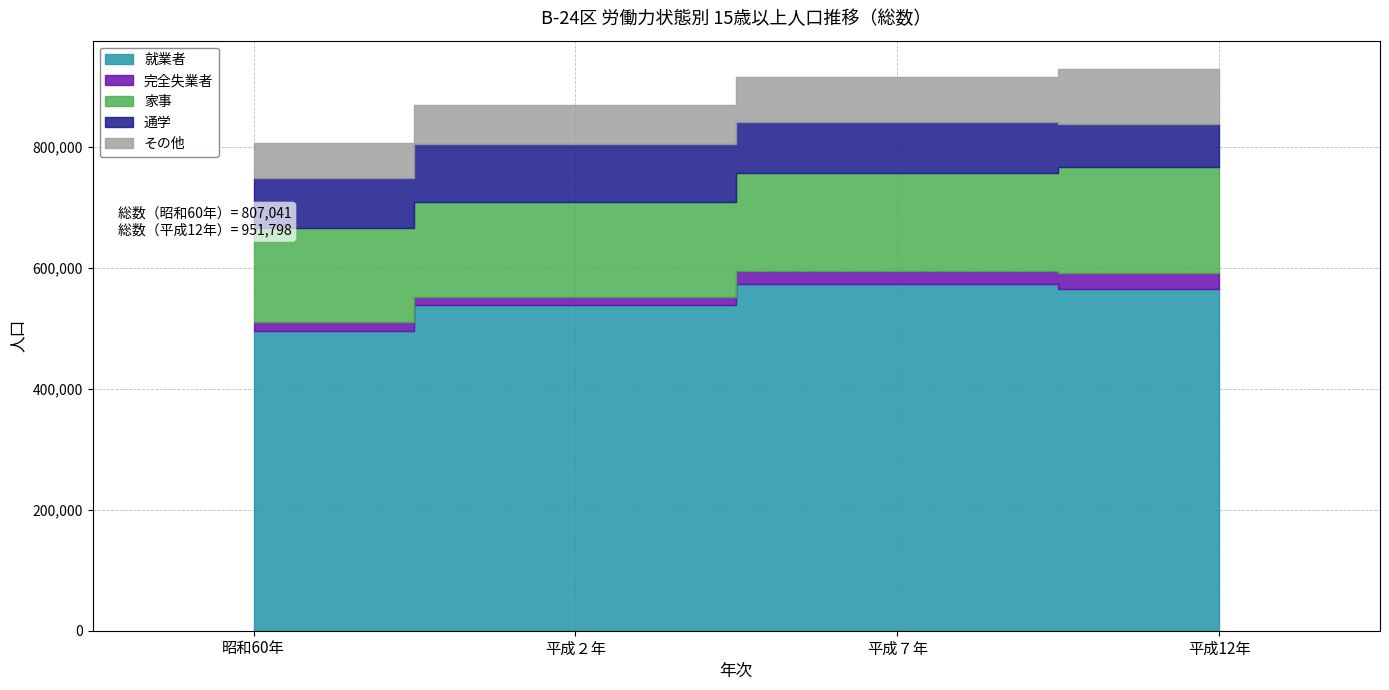

What are all the series names shown in the legend?

就業者, 完全失業者, 家事, 通学, その他